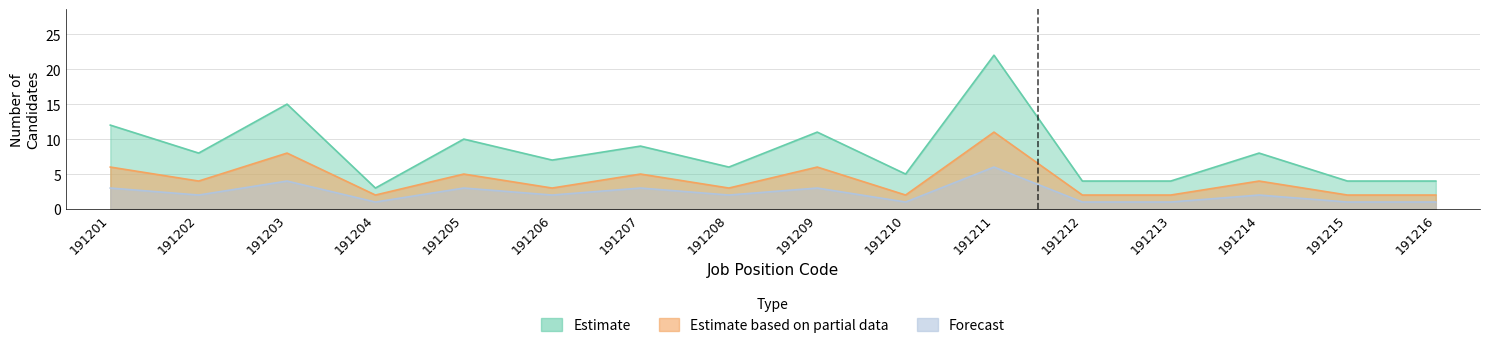

Reading right to left, list all the values displayed in this chart.

Estimate: 4	4	8	4	4	22	5	11	6	9	7	10	3	15	8	12
Estimate based on partial data: 2	2	4	2	2	11	2	6	3	5	3	5	2	8	4	6
Forecast: 1	1	2	1	1	6	1	3	2	3	2	3	1	4	2	3